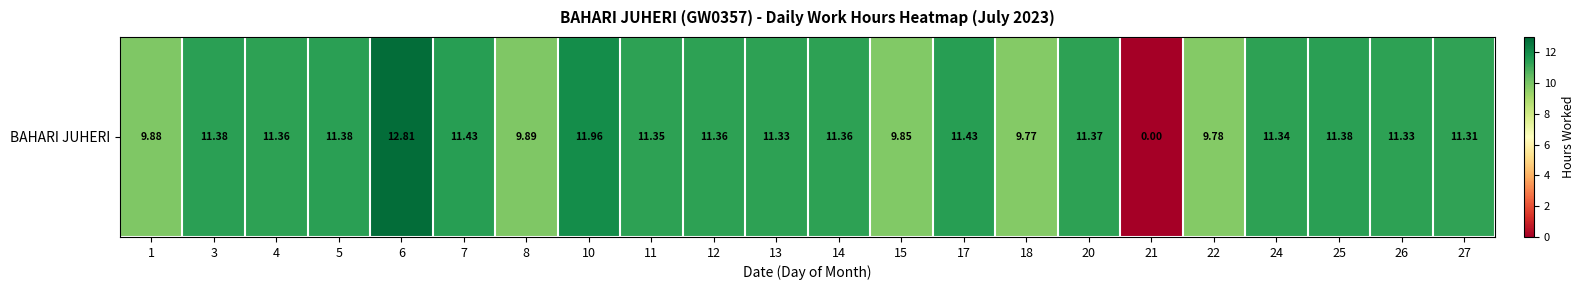

Reading right to left, list all the values displayed in this chart.

11.3	11.3	11.4	11.3	9.8	0.0	11.4	9.8	11.4	9.8	11.4	11.3	11.4	11.3	12.0	9.9	11.4	12.8	11.4	11.4	11.4	9.9